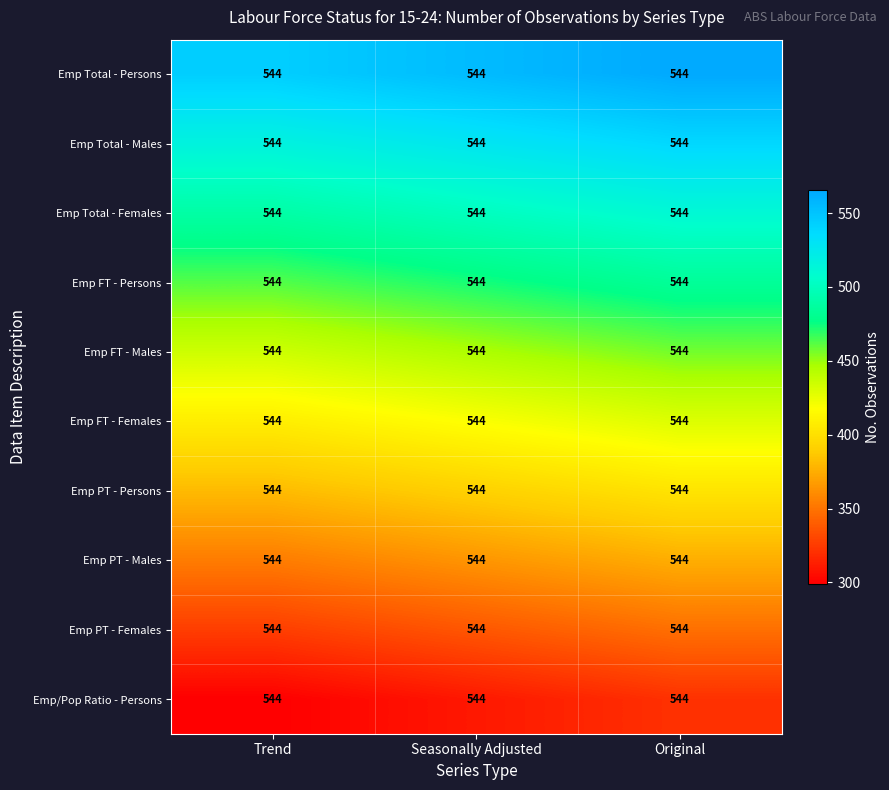

Rank the categories by Emp Total - Females value from lowest to highest.

Trend, Seasonally Adjusted, Original